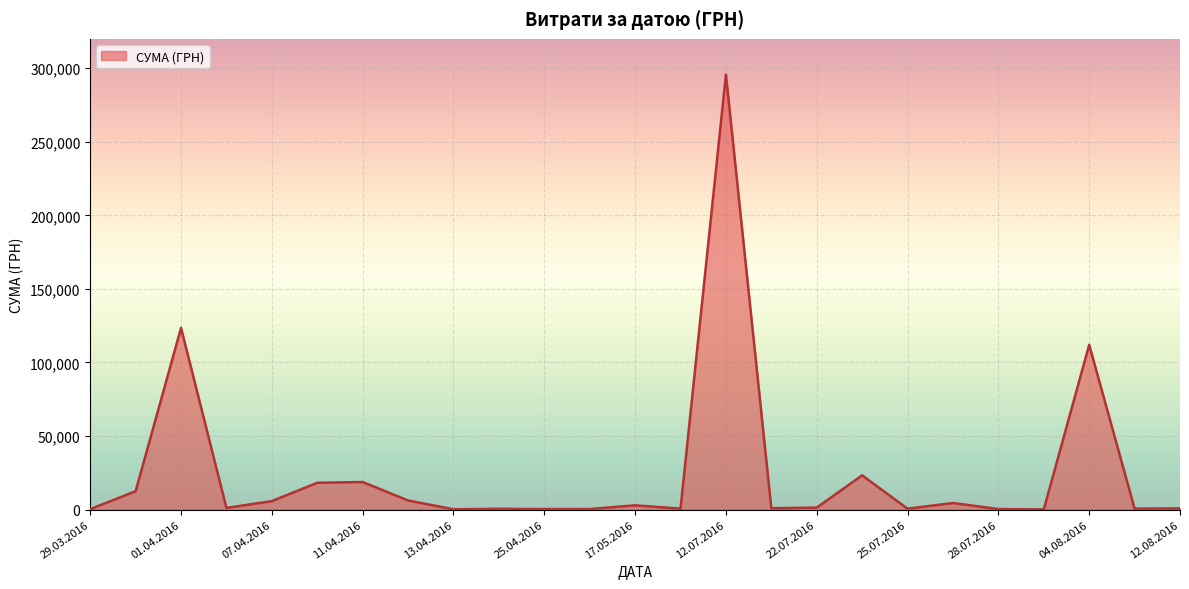

What is the difference between the maximum and minimum values?

295540.8